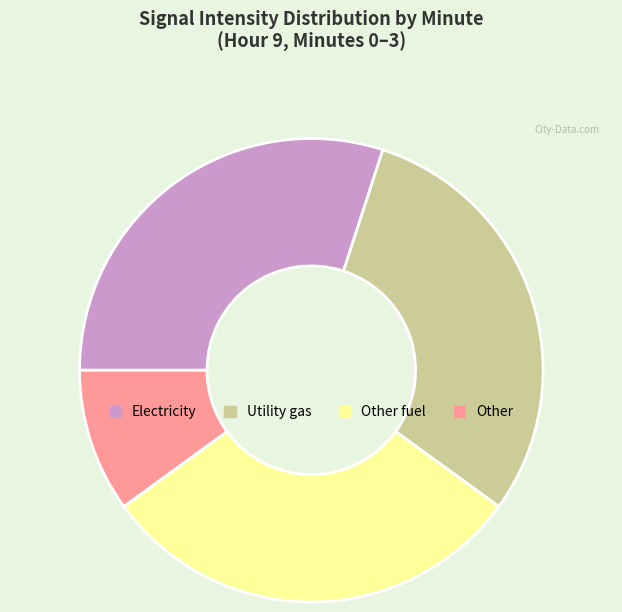

Is Other the majority of the pie?

No